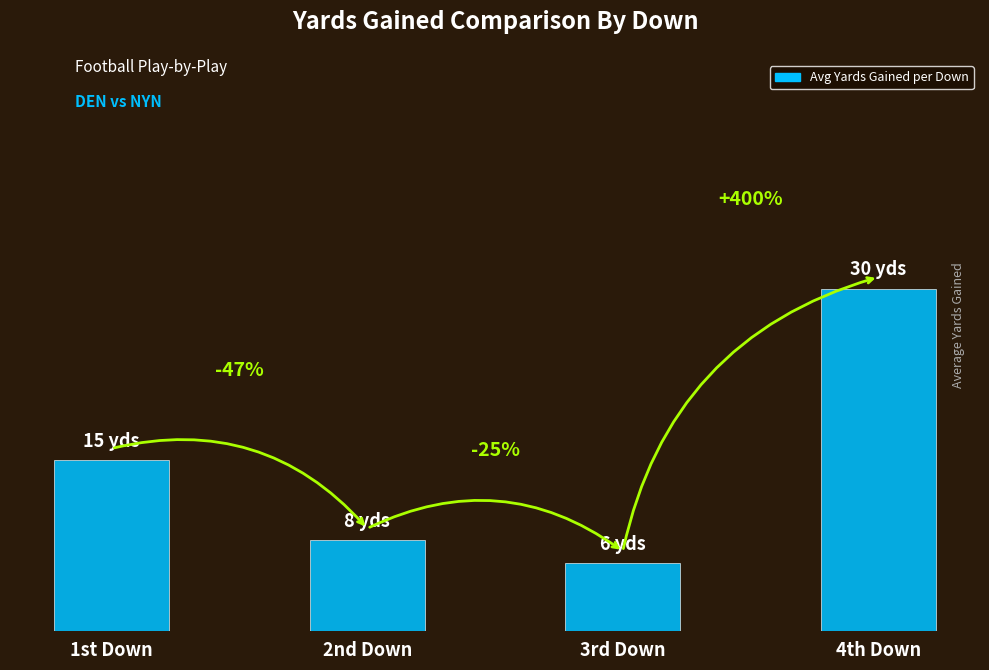

What position from the left is 2nd Down?

2